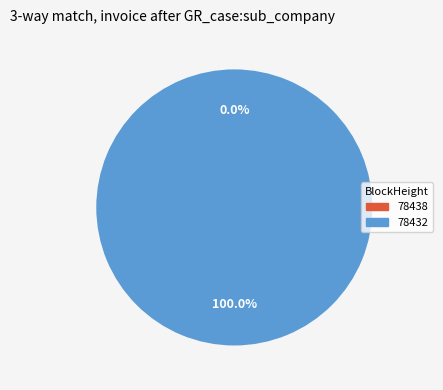

To the nearest percent, what is the combined percentage of 78432 and 78438?

100%